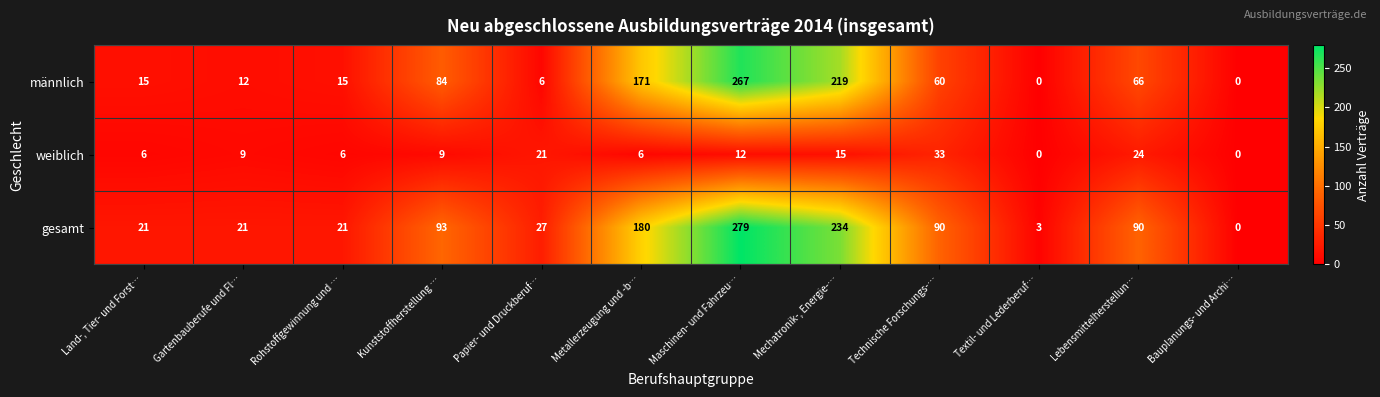

List the series in order of their peak value, lowest first.

weiblich, männlich, gesamt